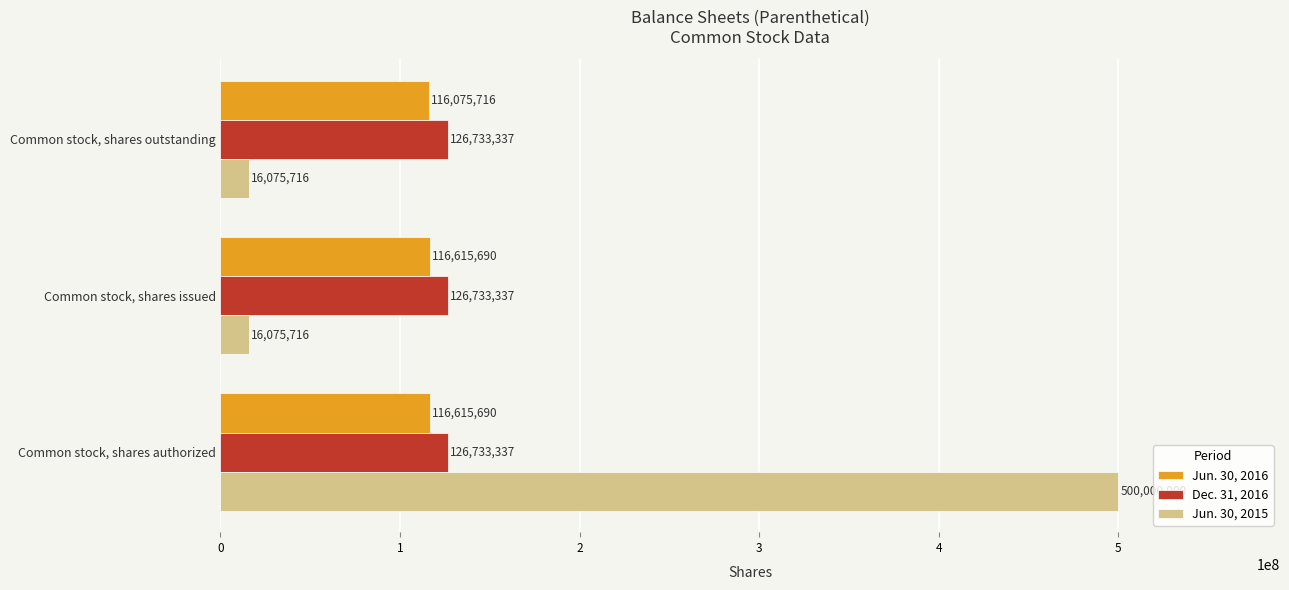

What is the highest value of the Dec. 31, 2016 series?

126733337